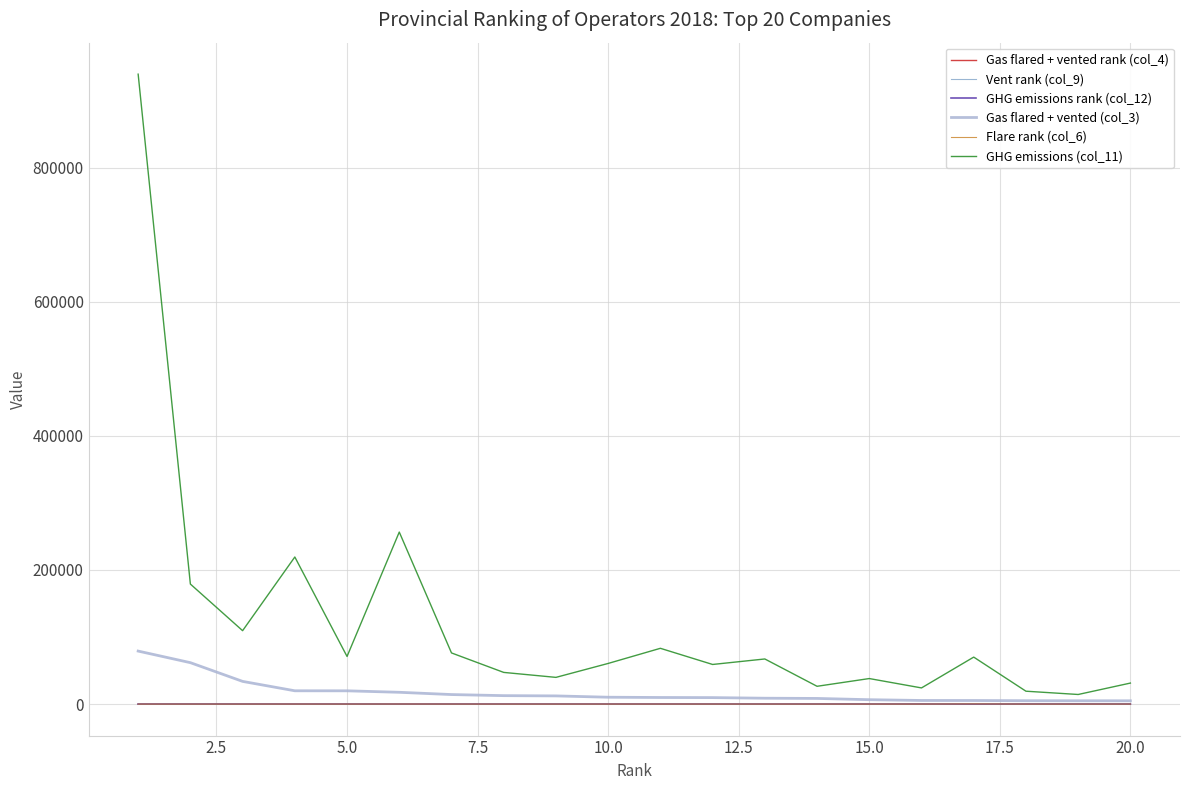

How many interior local valleys does the GHG emissions rank (col_12) series have?

6